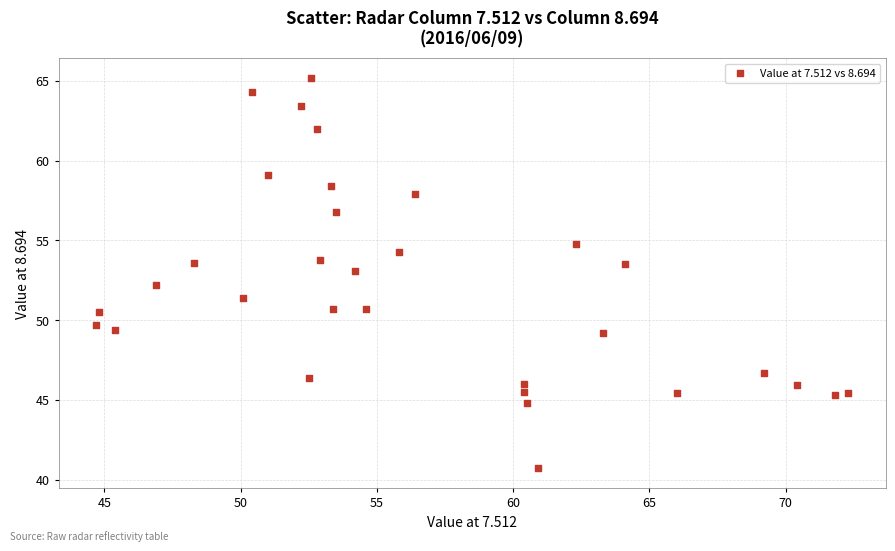

What is the range of Y values (max minus min)?

24.5